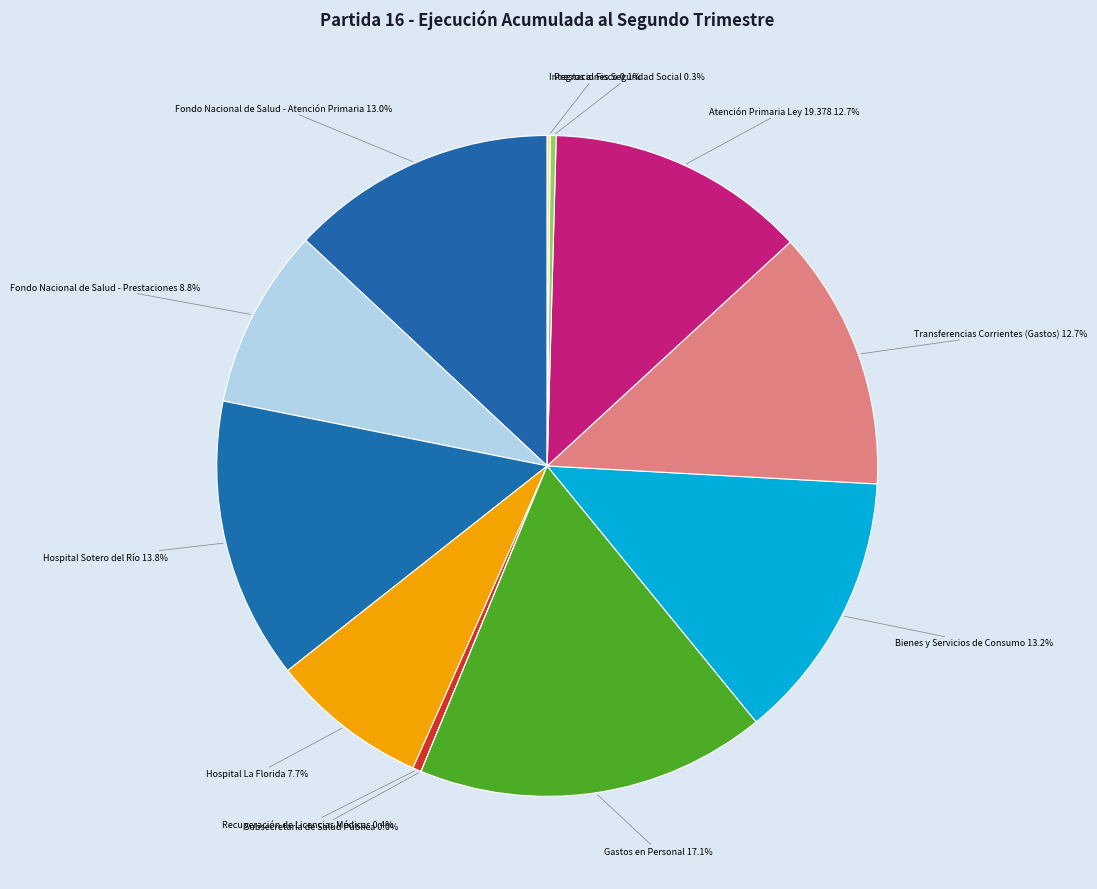

Which slice is the largest?

Gastos en Personal